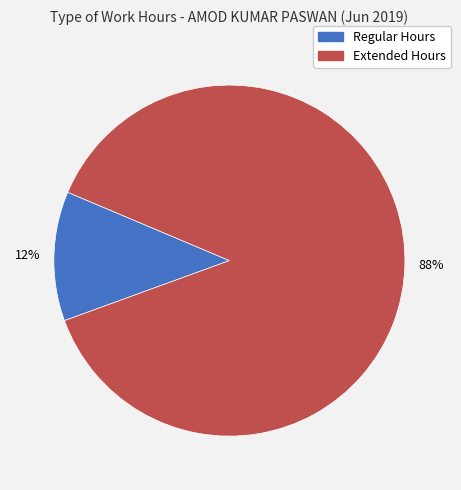

To the nearest percent, what is the difference between the largest and smallest slice percentages?

76%